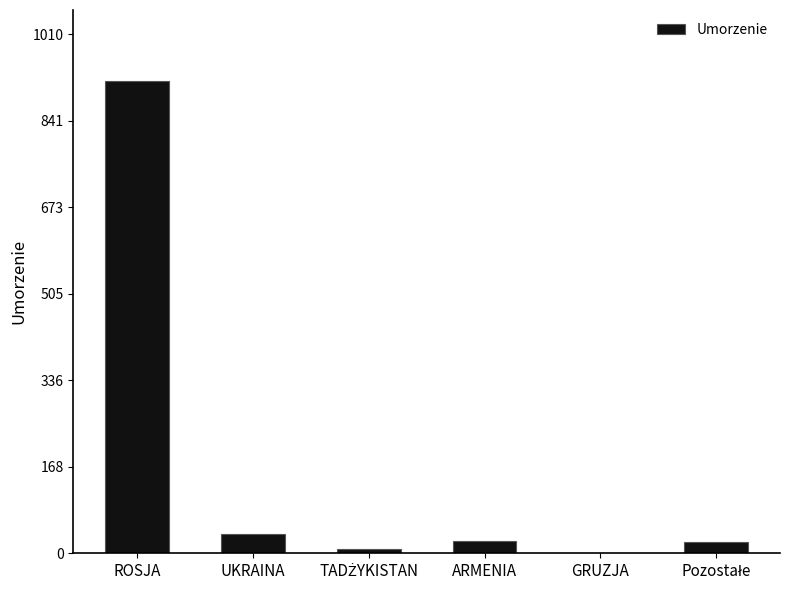

Where is the data nearest to the value 460?

UKRAINA